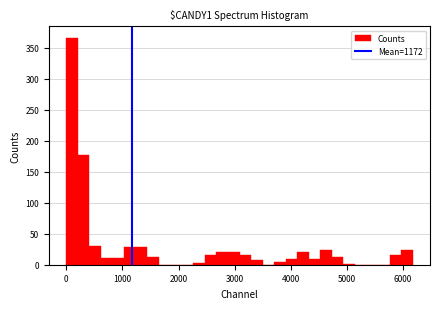

Around what value on the x-axis is the tallest bar? Give the approximate position of its centre, as read against the axis.

100